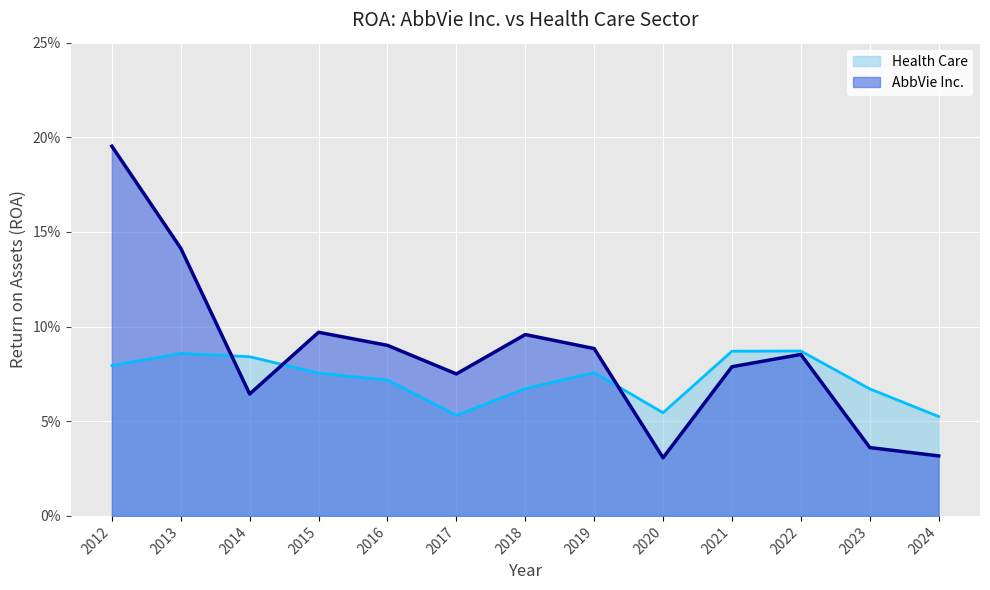

Reading left to right, list all the values displayed in this chart.

AbbVie Inc.: 2012=0.2	2013=0.1	2014=0.1	2015=0.1	2016=0.1	2017=0.1	2018=0.1	2019=0.1	2020=0.0	2021=0.1	2022=0.1	2023=0.0	2024=0.0
Health Care: 2012=0.1	2013=0.1	2014=0.1	2015=0.1	2016=0.1	2017=0.1	2018=0.1	2019=0.1	2020=0.1	2021=0.1	2022=0.1	2023=0.1	2024=0.1